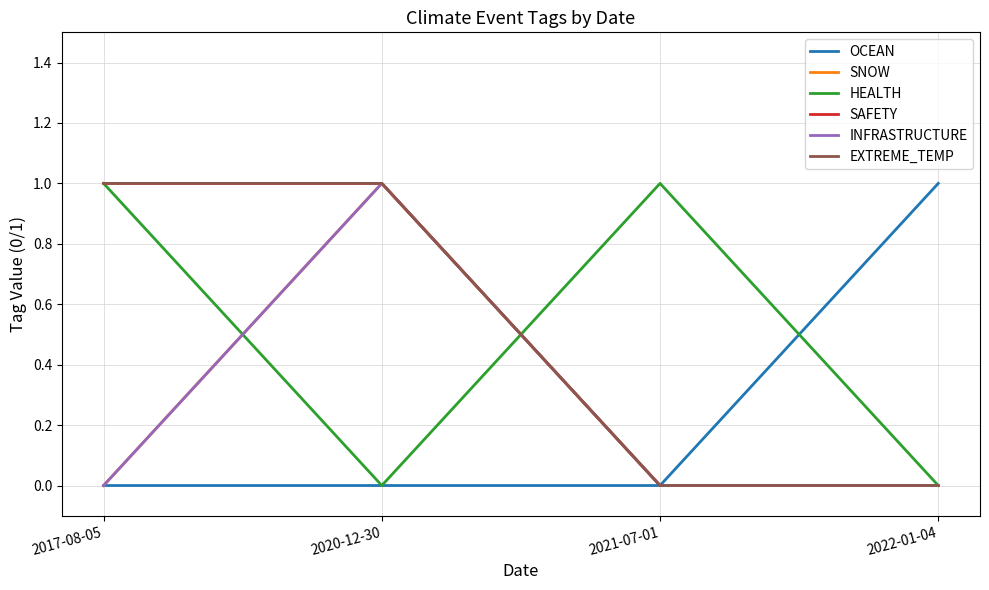

Does the chart have visible grid lines?

Yes